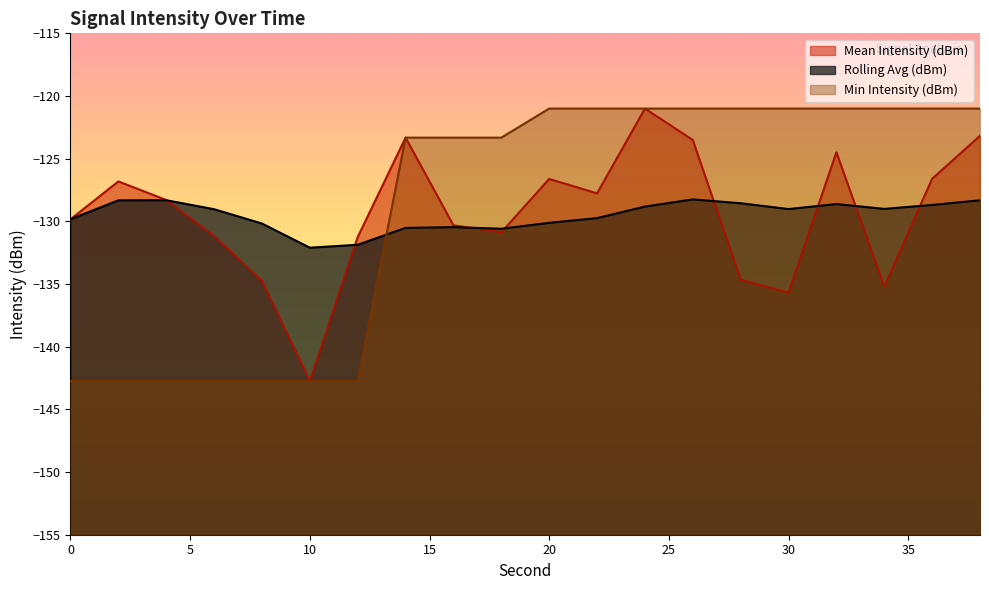

How many data points does each series have?

20